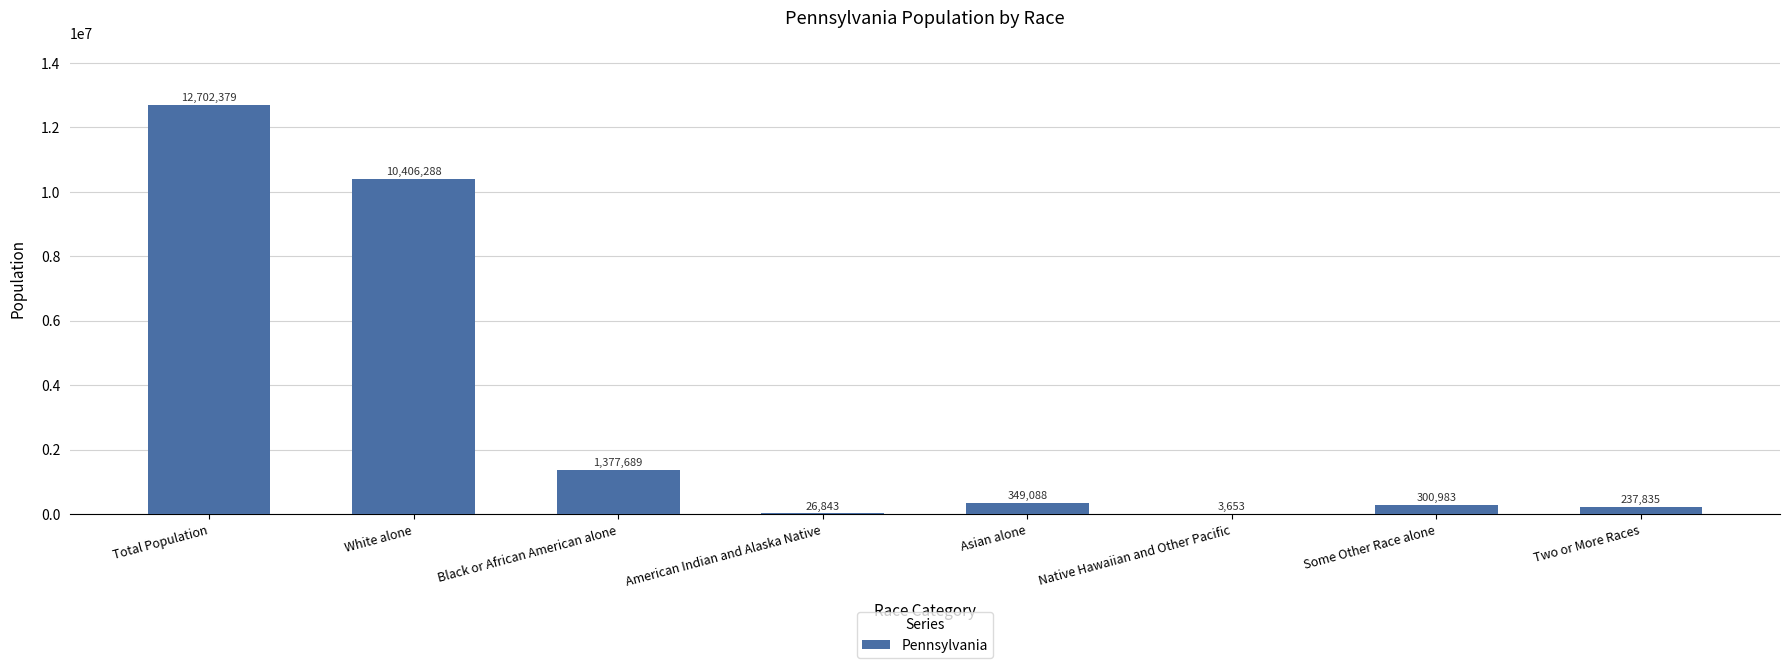

True or false: the data shows 2240445 at Black or African American alone.

False